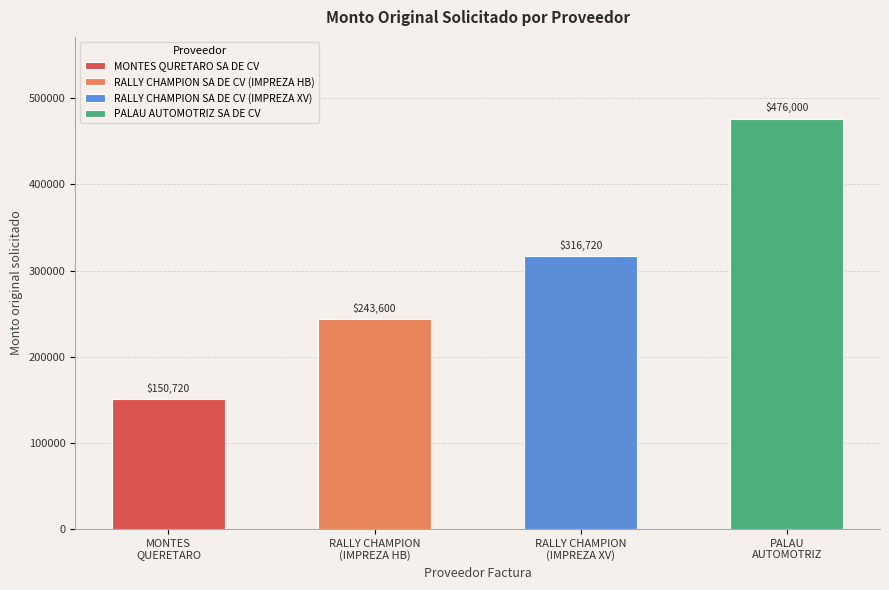

Rank the categories by value from lowest to highest.

MONTES QURETARO SA DE CV, RALLY CHAMPION SA DE CV (IMPREZA HB), RALLY CHAMPION SA DE CV (IMPREZA XV), PALAU AUTOMOTRIZ SA DE CV